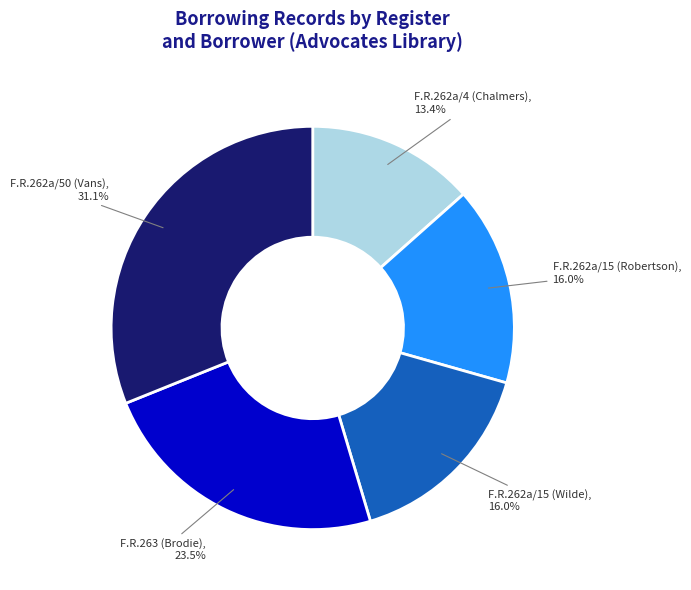

Does any single category account for the majority?

No